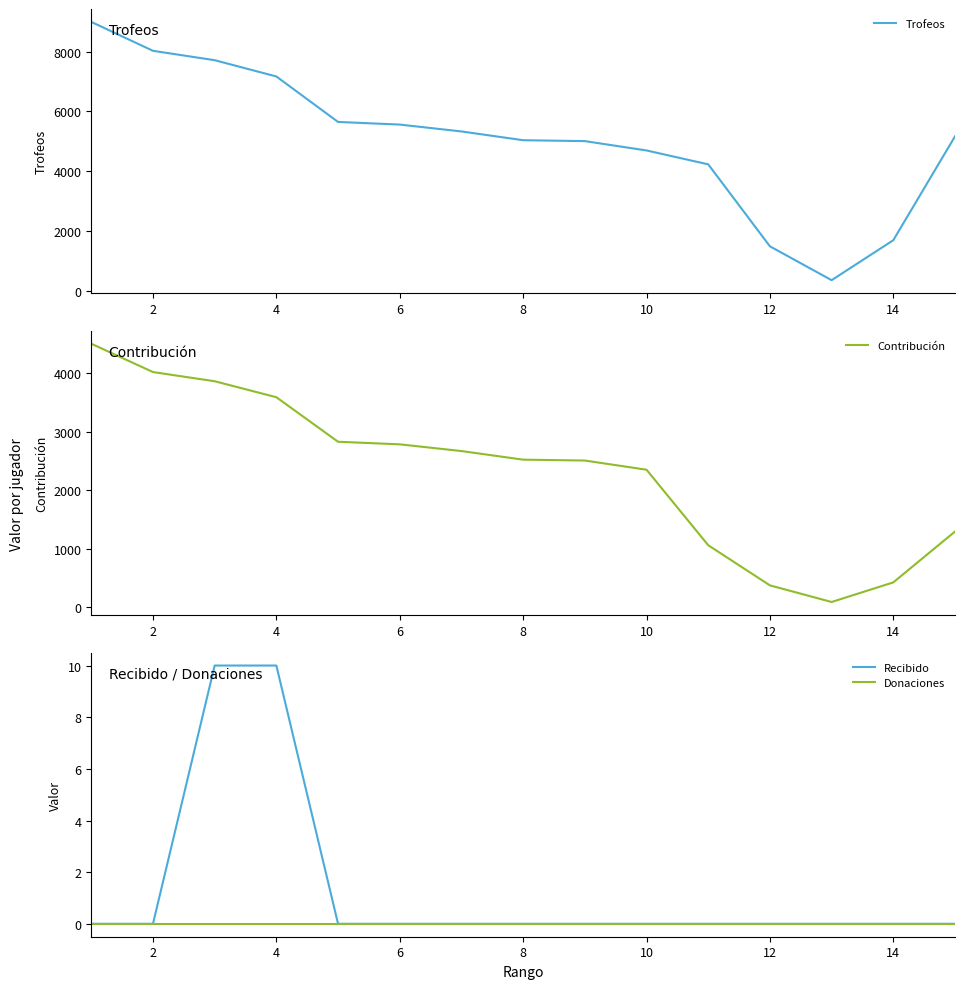

Between 14 and 10, which is larger?

14